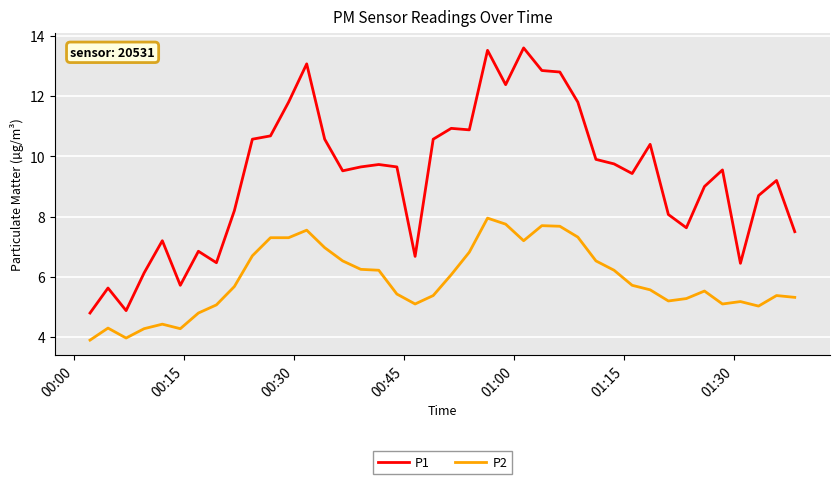

What is the average value of the P2 series?

5.9